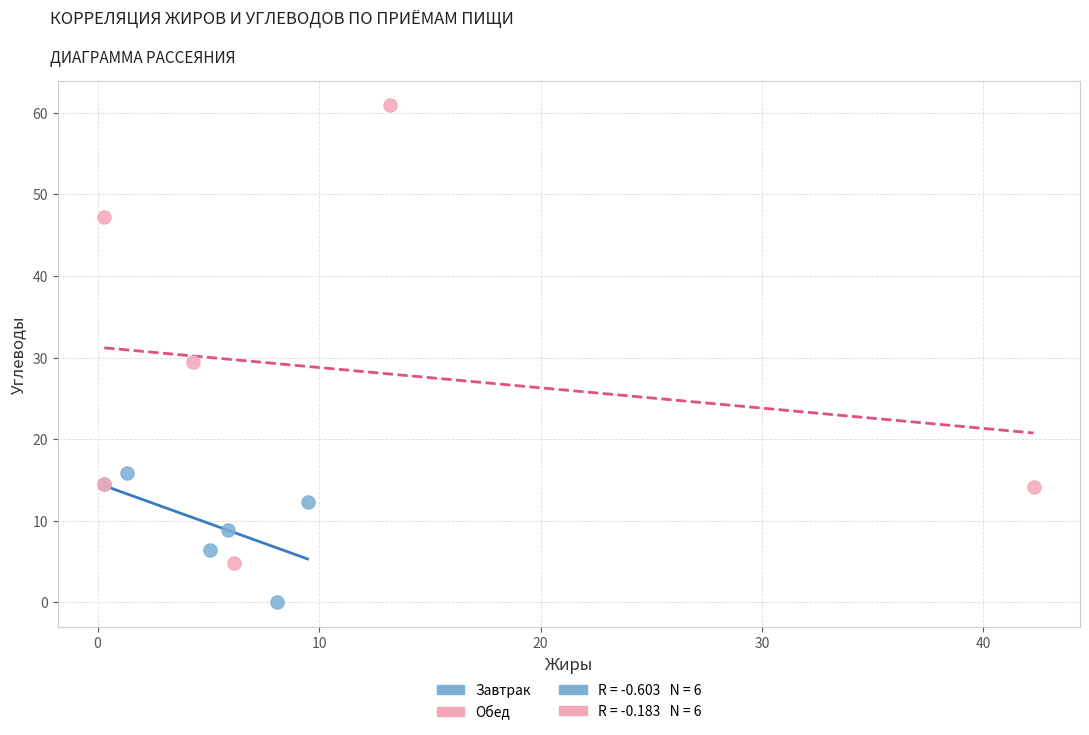

Which series contains the highest Y value?

Обед